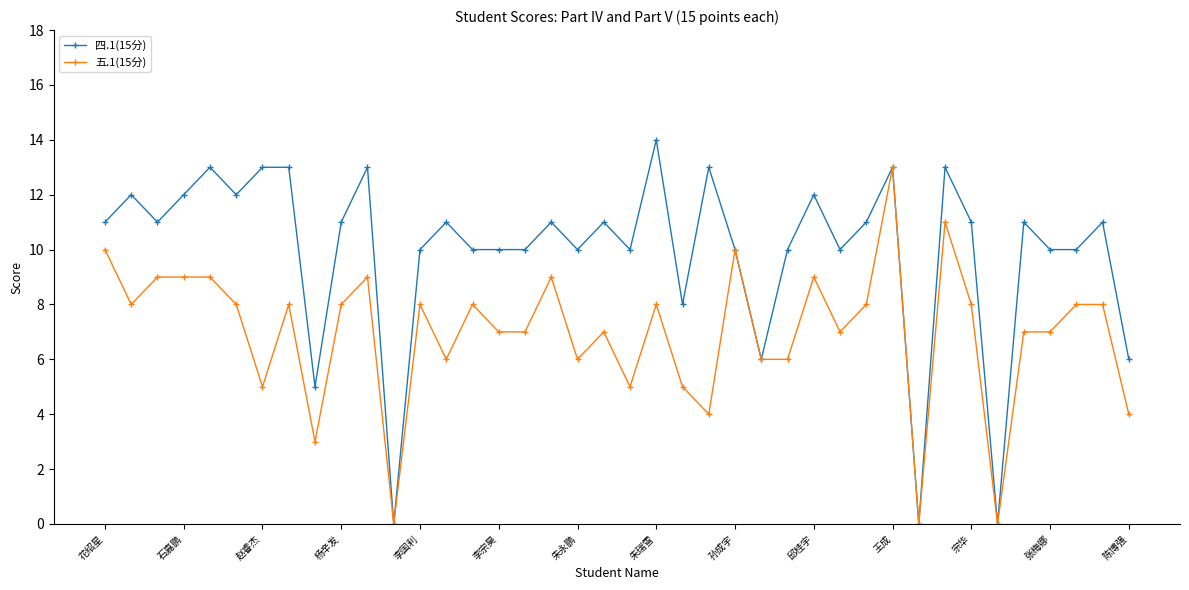

List the series in order of their overall mean, lowest first.

五.1(15分), 四.1(15分)